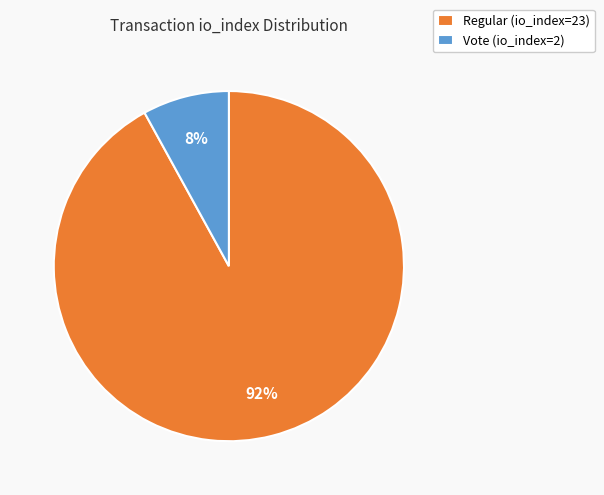

Does any single category account for the majority?

Yes